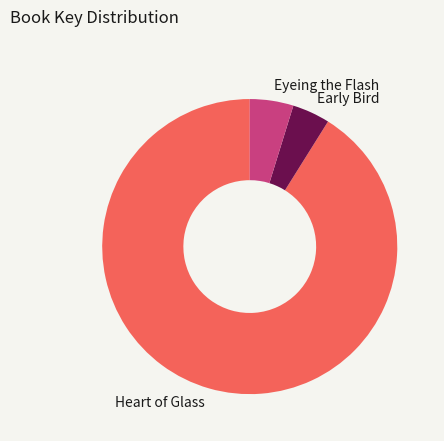

What is the ratio of the value at Heart of Glass to the value at Eyeing the Flash?

19.1